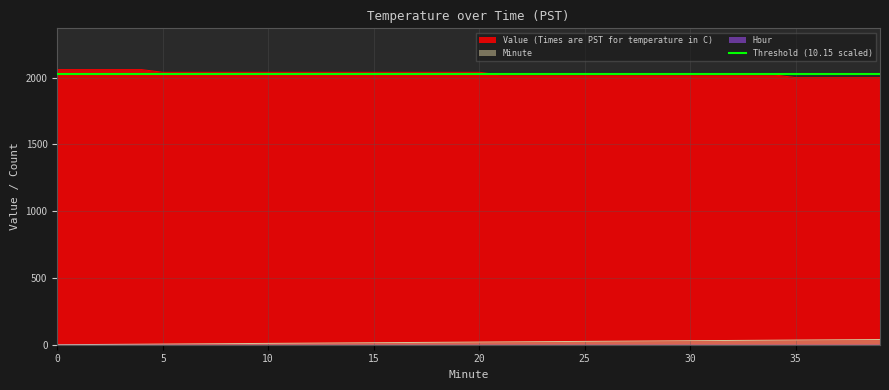

At which label is Minute closest to 19?

19